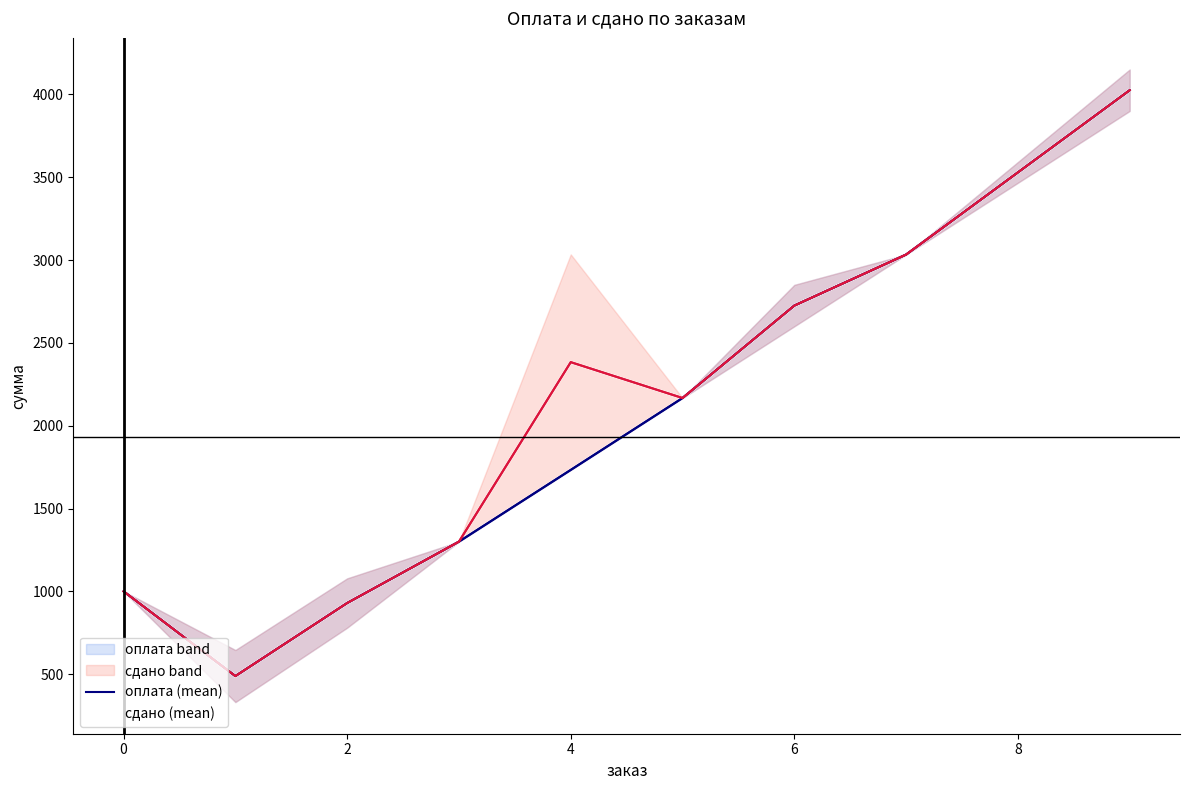

In сдано, how many points are higher than both neighbors (excluding endpoints)?

1